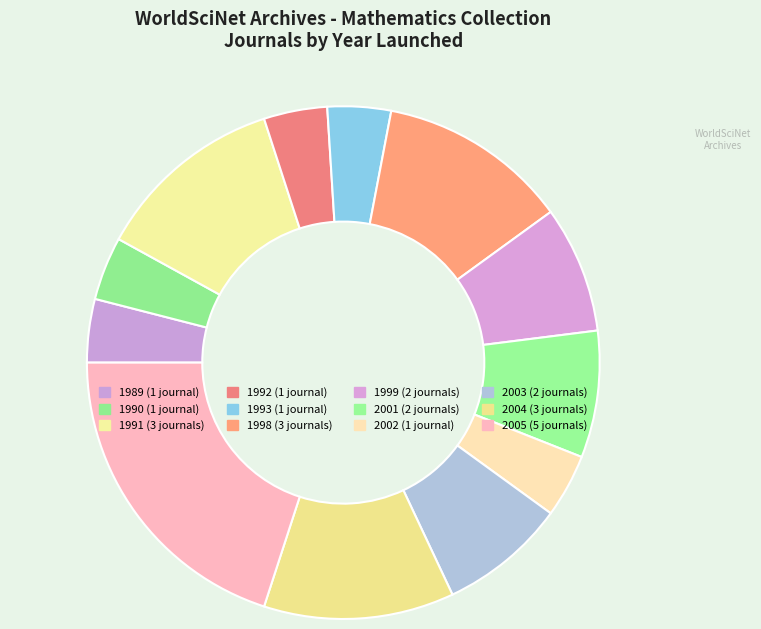

Is it true that 1990 is 4% of the pie?

True